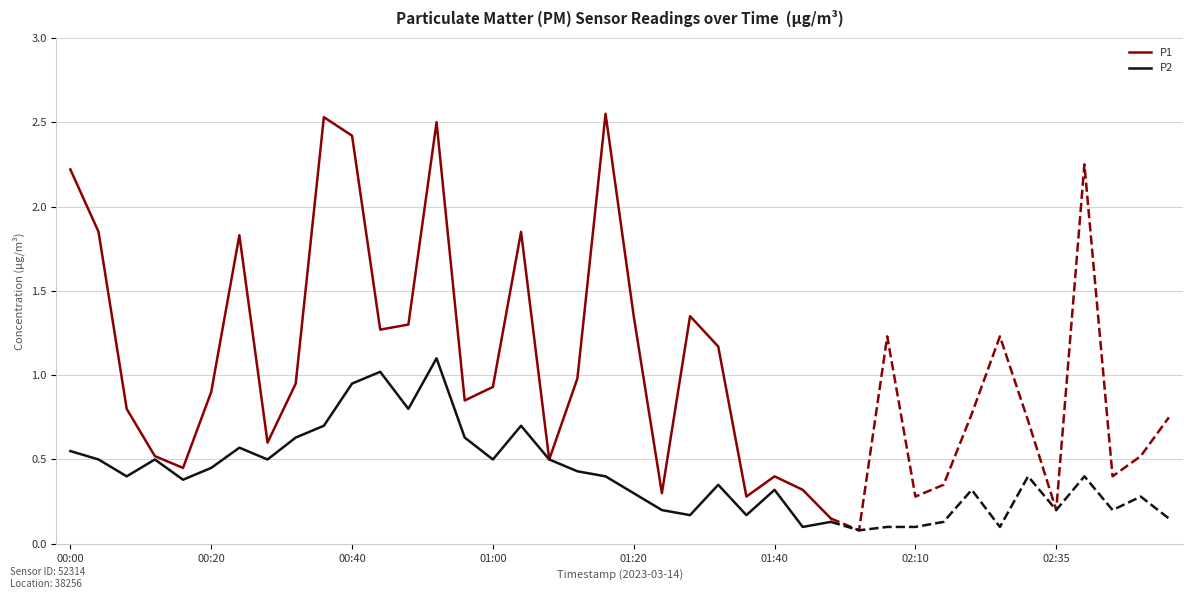

List the series in order of their overall mean, highest first.

P1, P2